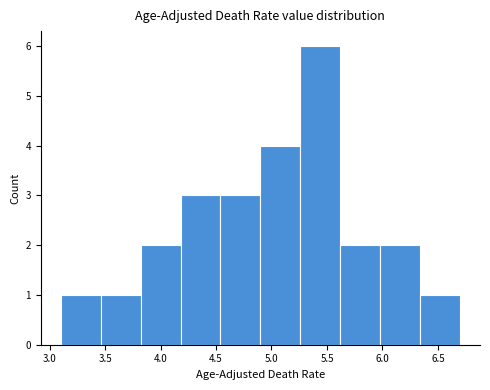

Reading left to right, list every bar in this chart as the range it spans on the x-axis followed by its height. Neither the bar edges nor the heights are printed on the chart, so give them approximately, as read against the axes.

3.10 to 3.46: 1
3.46 to 3.82: 1
3.82 to 4.18: 2
4.18 to 4.54: 3
4.54 to 4.90: 3
4.90 to 5.26: 4
5.26 to 5.62: 6
5.62 to 5.98: 2
5.98 to 6.34: 2
6.34 to 6.70: 1